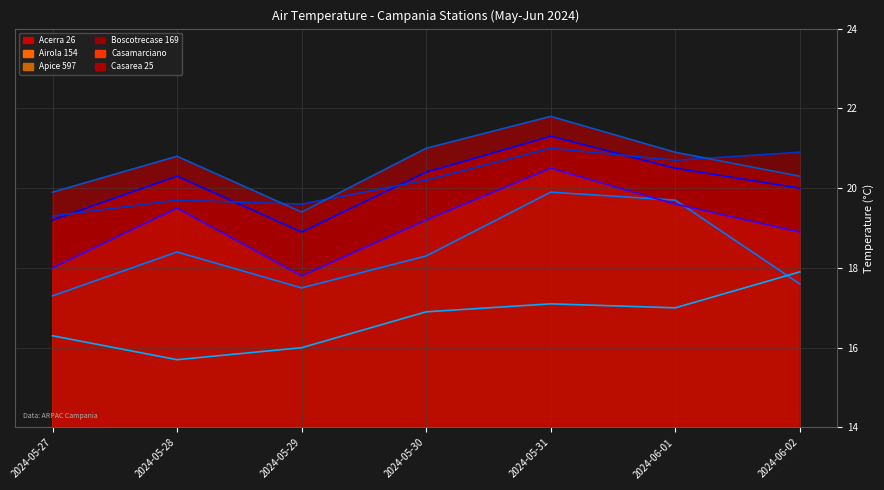

Reading left to right, what are all the values shown in this chart?

Acerra 26: 19.2	20.3	18.9	20.4	21.3	20.5	20.0
Airola 154: 17.3	18.4	17.5	18.3	19.9	19.7	17.6
Apice 597: 16.3	15.7	16.0	16.9	17.1	17.0	17.9
Boscotrecase 169: 19.3	19.7	19.6	20.2	21.0	20.7	20.9
Casamarciano: 18.0	19.5	17.8	19.2	20.5	19.6	18.9
Casarea 25: 19.9	20.8	19.4	21.0	21.8	20.9	20.3